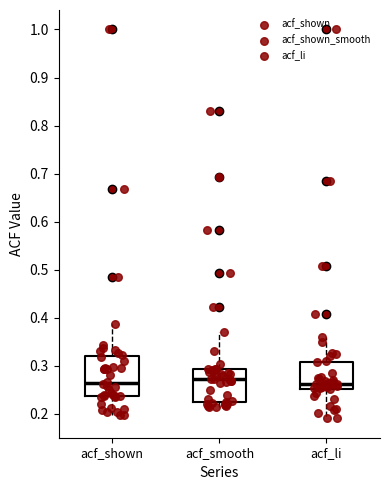

Reading left to right, transcribe this box plot: for each box, give where its median line is, the range the box spans, and where its two whiskers end, as read against the y-axis. The values are not printed on the chart, so give them approximately, as read against the axis.

acf_shown: median 0.27, box 0.24 to 0.32, whiskers 0.20 to 0.39
acf_smooth: median 0.27, box 0.23 to 0.29, whiskers 0.21 to 0.37
acf_li: median 0.26, box 0.25 to 0.31, whiskers 0.19 to 0.36